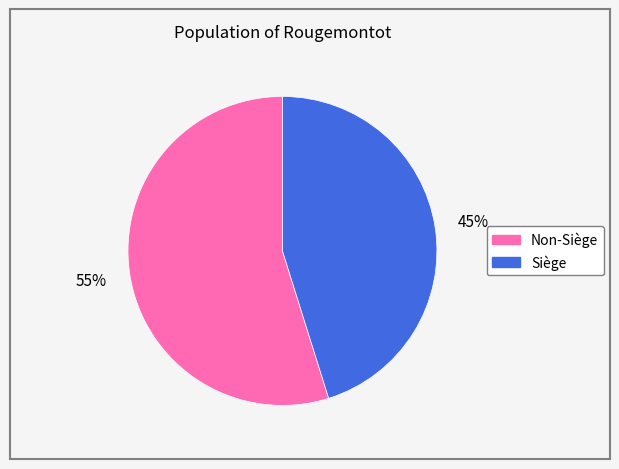

To the nearest percent, what is the average slice percentage?

50%